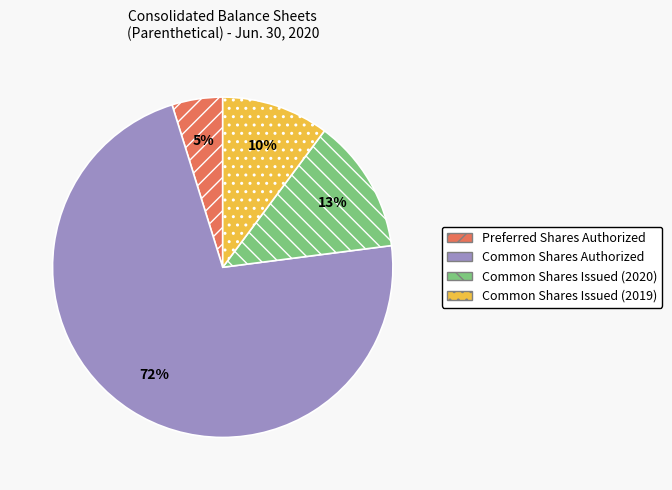

Do Common Shares Issued (2019) and Common Shares Authorized together represent more than half of the pie?

Yes